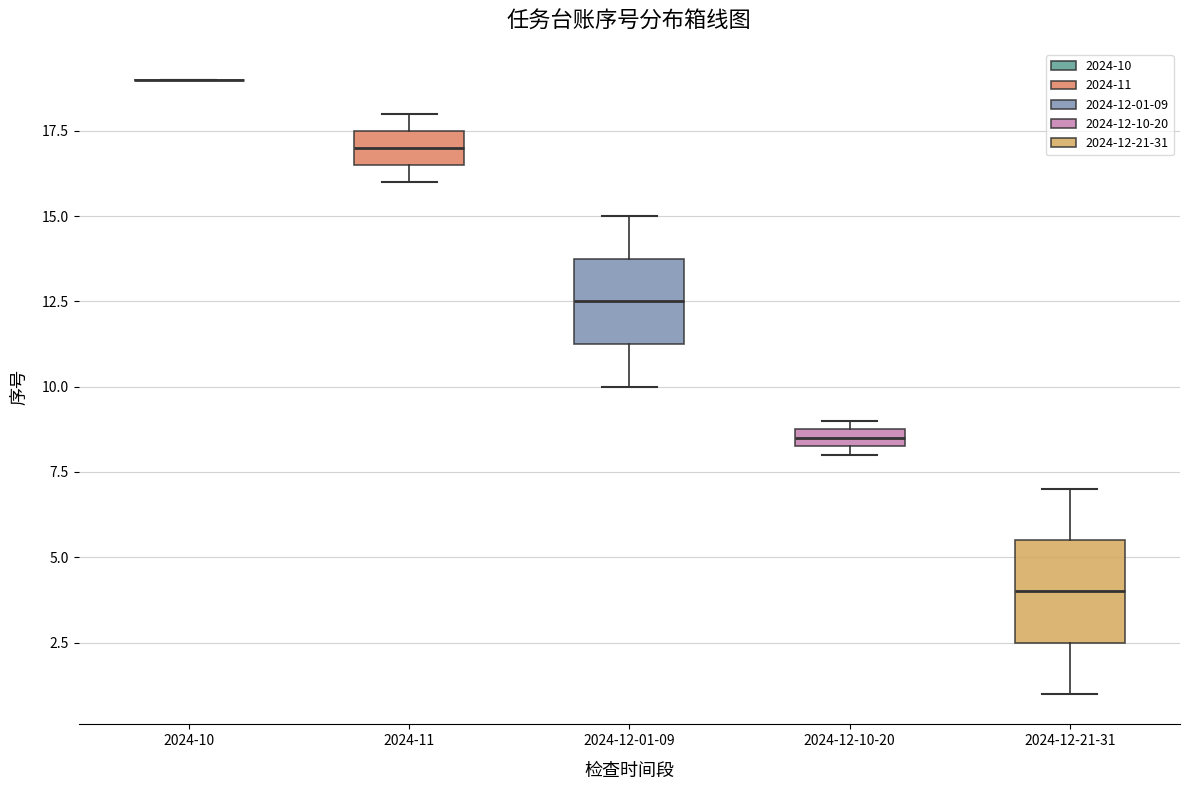

Which box is the tallest, from its lower edge to its upper edge?

2024-12-21-31